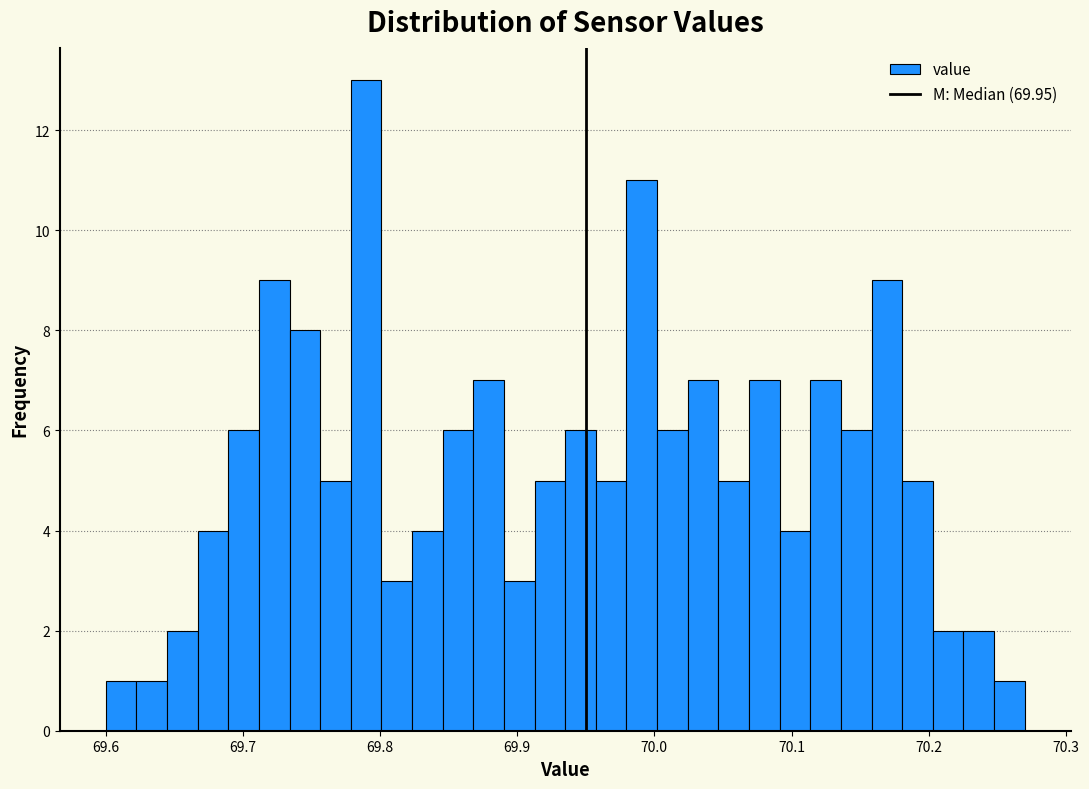

Read against the x-axis, roughly where is the centre of the tallest bar?

69.79